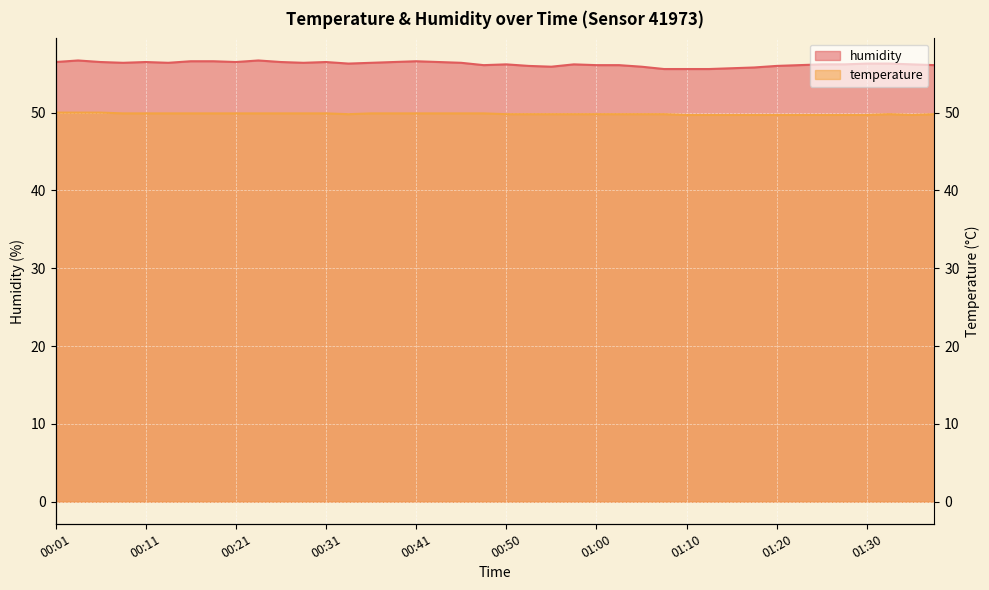

True or false: humidity has more than 1 points higher than both neighbors.

True